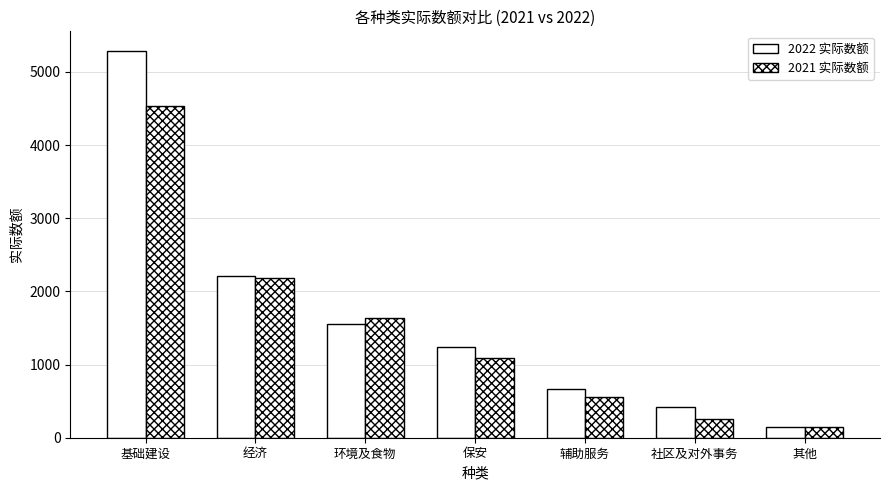

How many data points does each series have?

7